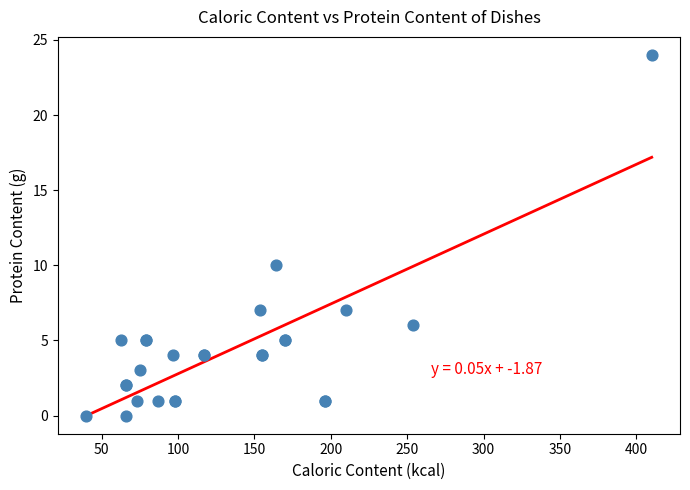

What Y value in the scatter plot is closest to 12?

10